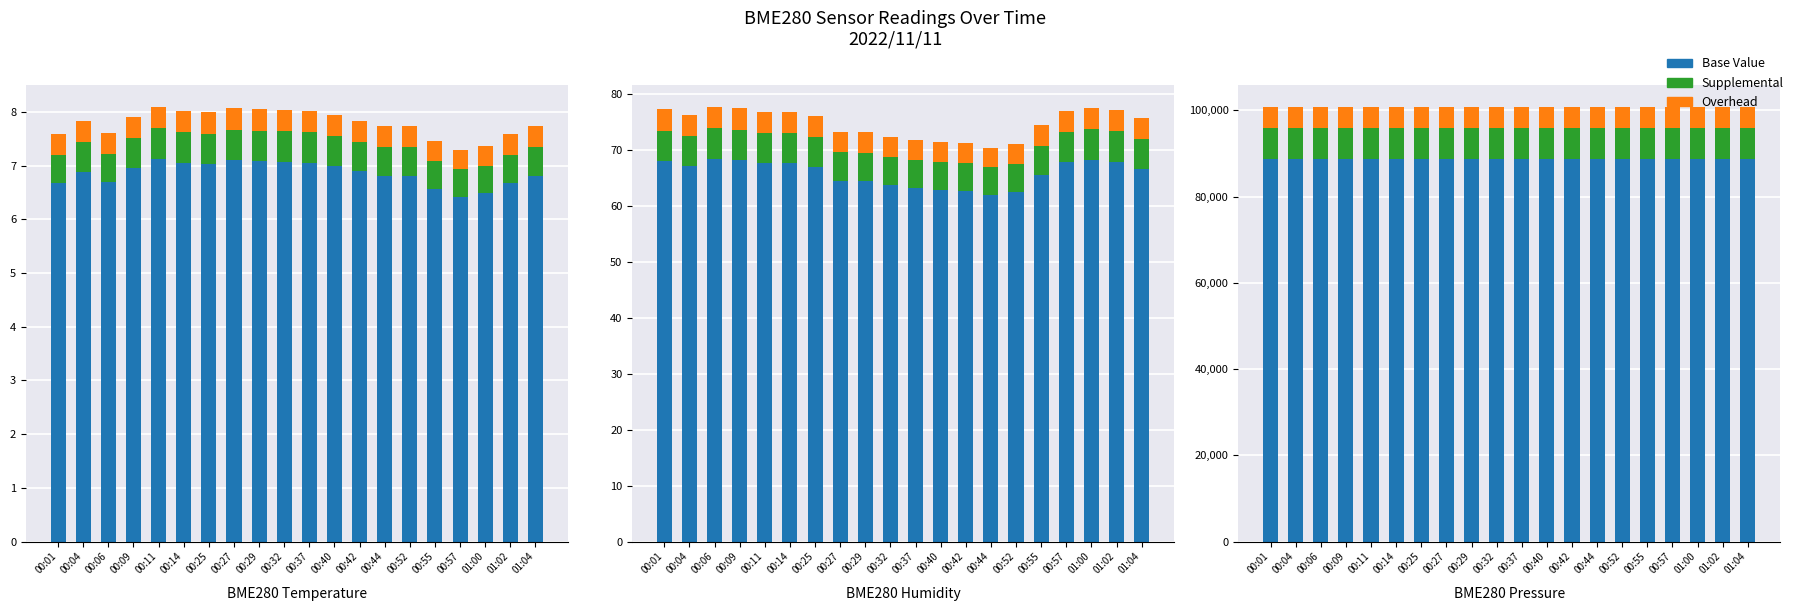

Rank the categories by Supplemental value from highest to lowest.

00:01, 00:11, 00:25, 00:42, 00:06, 00:29, 00:37, 00:09, 00:04, 00:27, 00:14, 01:02, 00:52, 00:57, 00:44, 00:40, 00:32, 00:55, 01:04, 01:00